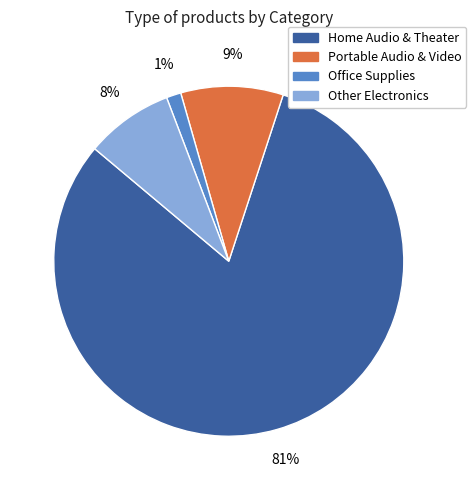

Rank the categories by value from highest to lowest.

Home Audio & Theater, Portable Audio & Video, Other Electronics, Office Supplies